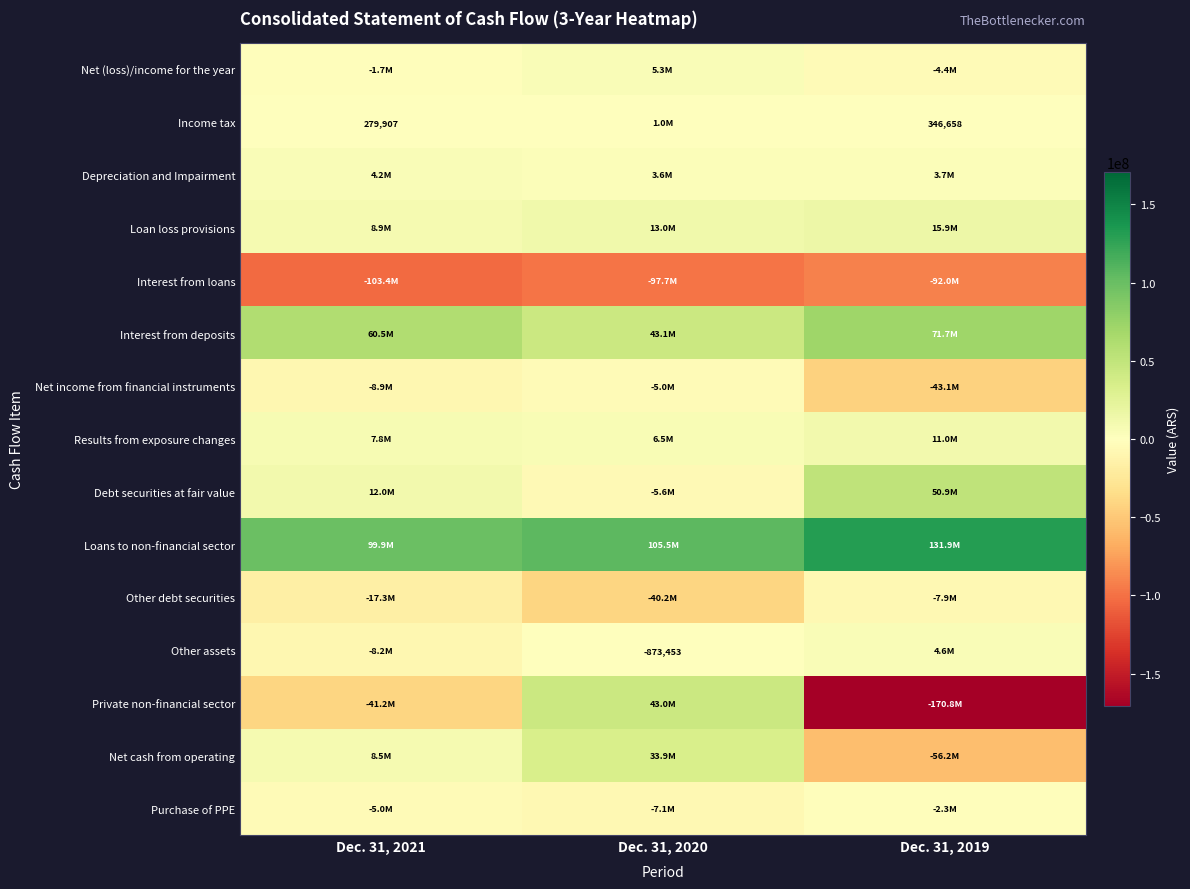

What is the minimum value shown in the chart?

-170782744